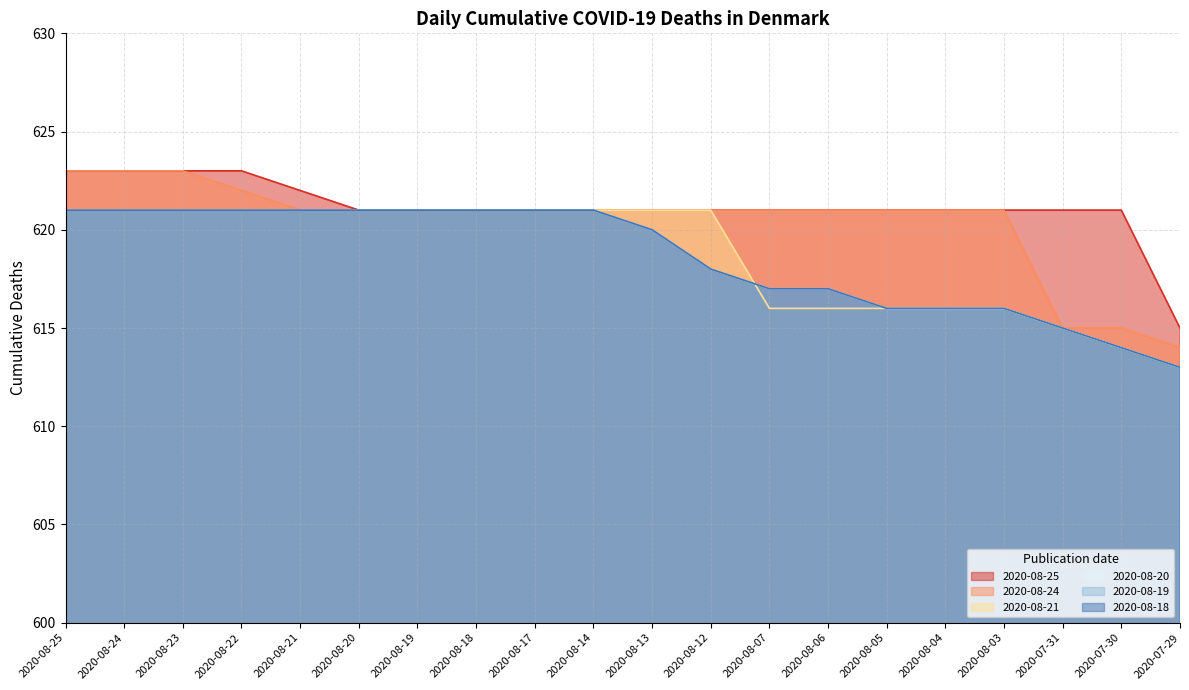

What is the spread (max minus min) of values at 2020-08-25?

2